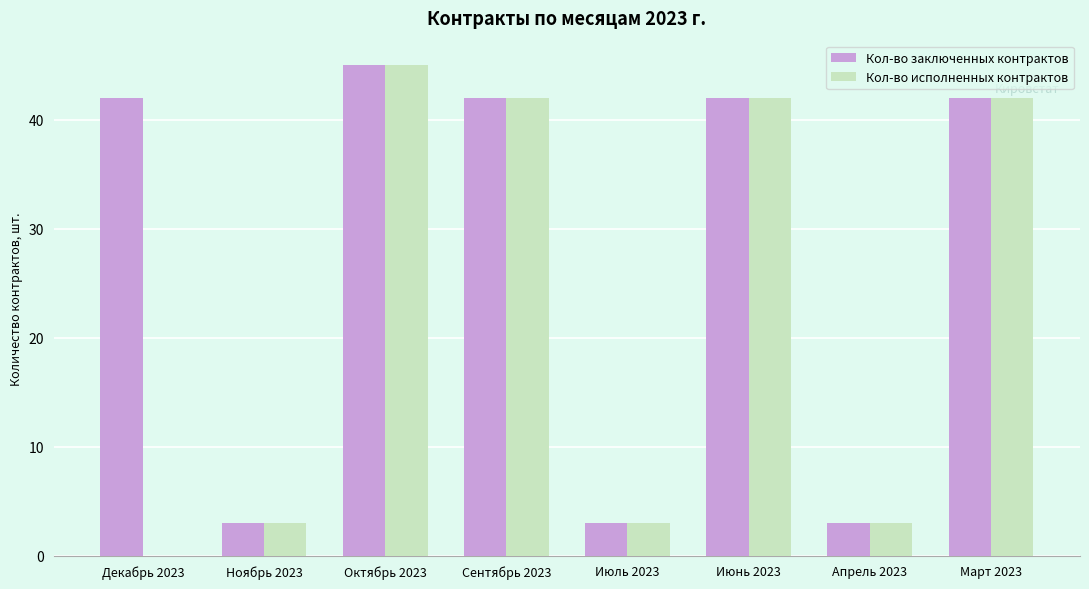

Which series has the widest spread of values?

Кол-во исполненных контрактов